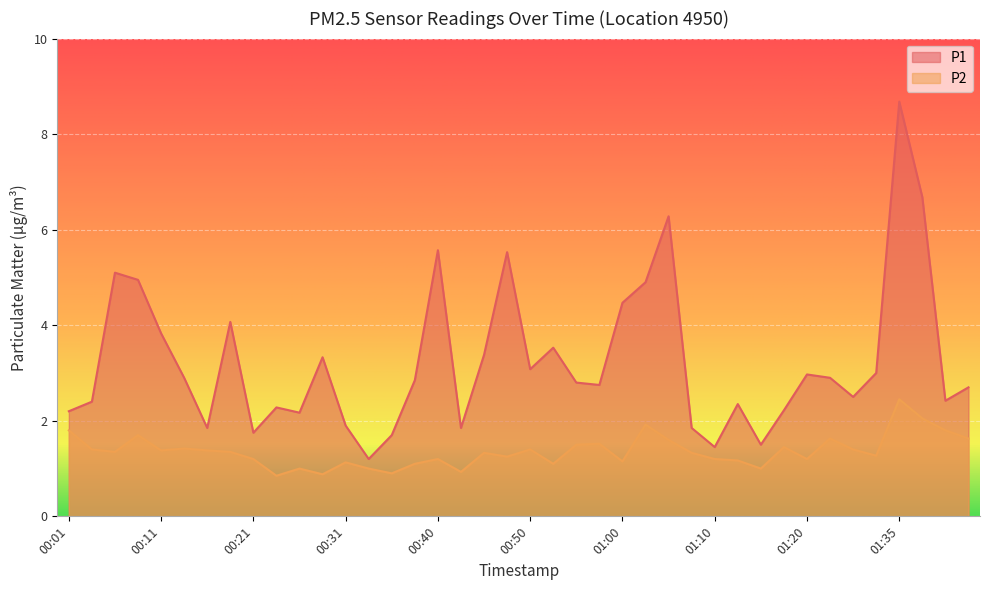

At how many categories does at least one series exceed 4?

10